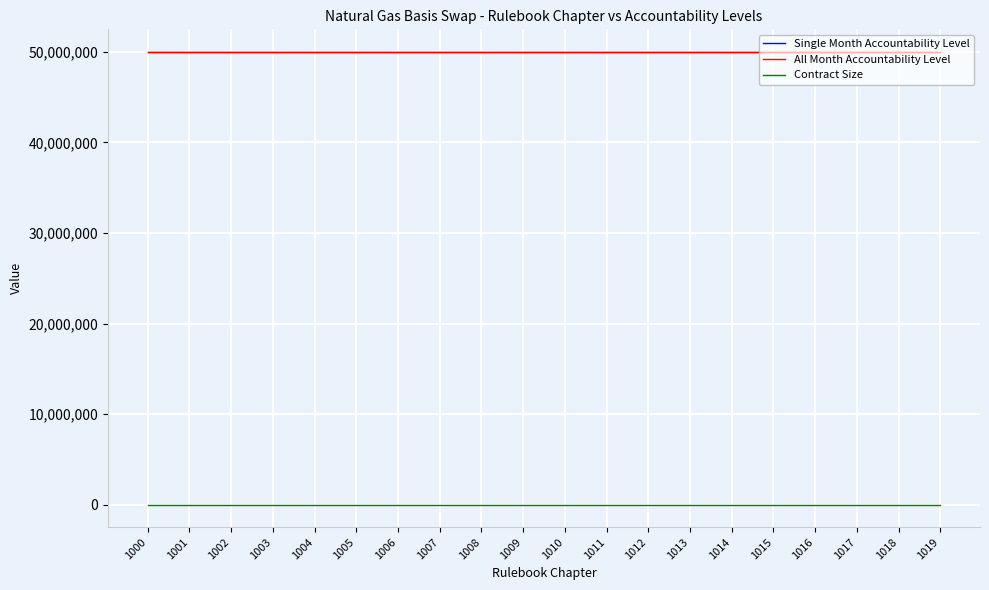

Does the chart display data point markers on the line(s)?

No